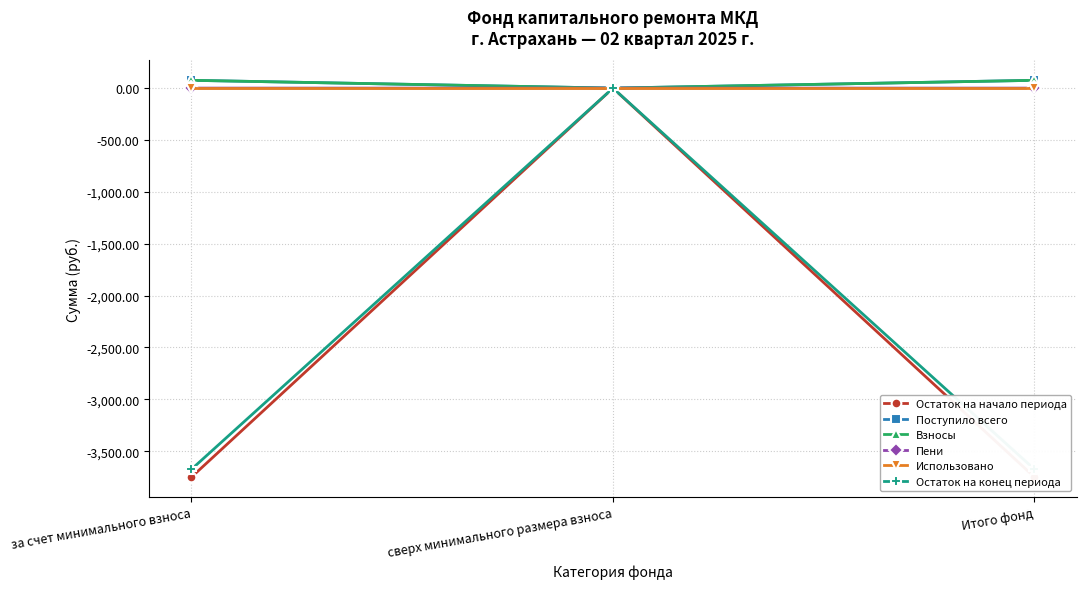

How many values in Остаток на конец периода are below zero?

2